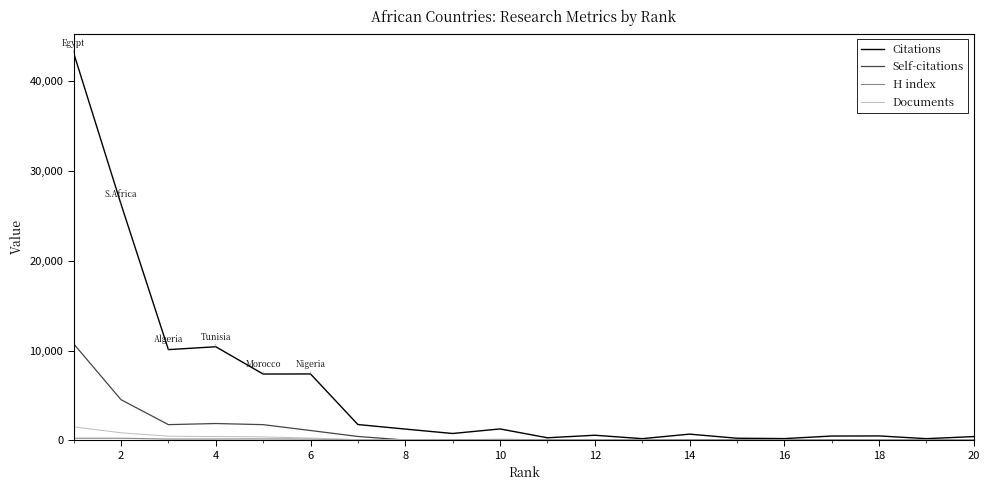

Which series has the largest total across all categories?

Citations